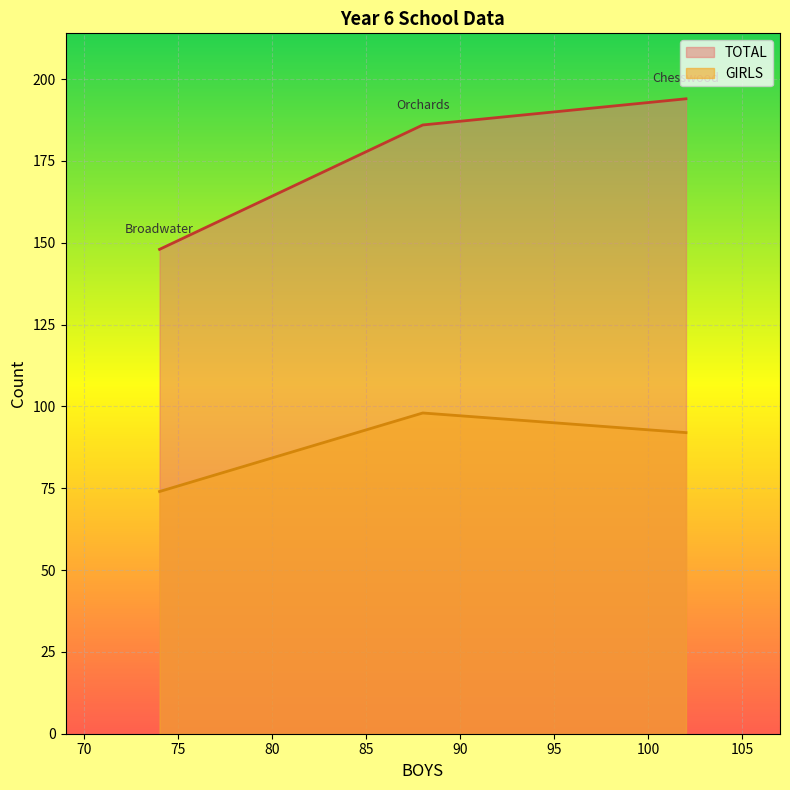

At which label does TOTAL reach its minimum?

Broadwater